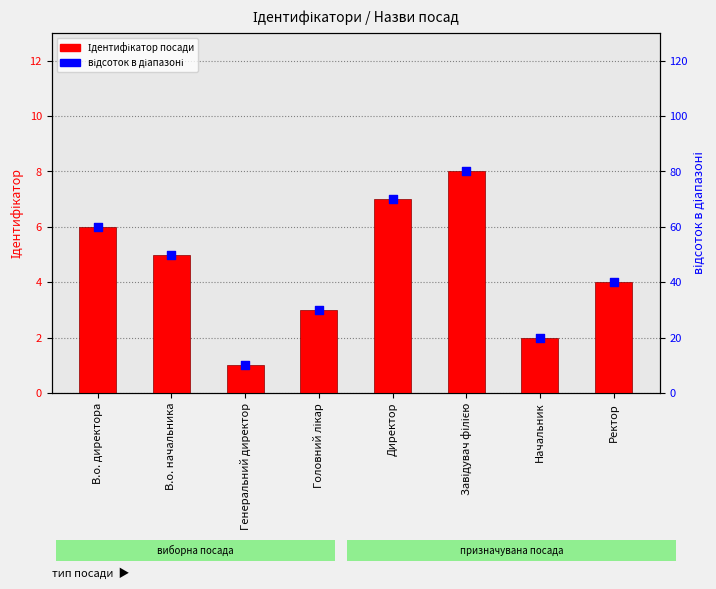

At which category is the sum across all series the highest?

Завідувач філією